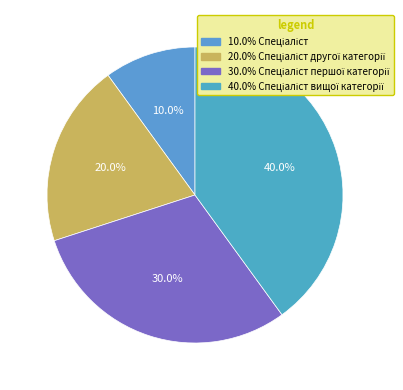

To the nearest percent, what is the average slice percentage?

25%